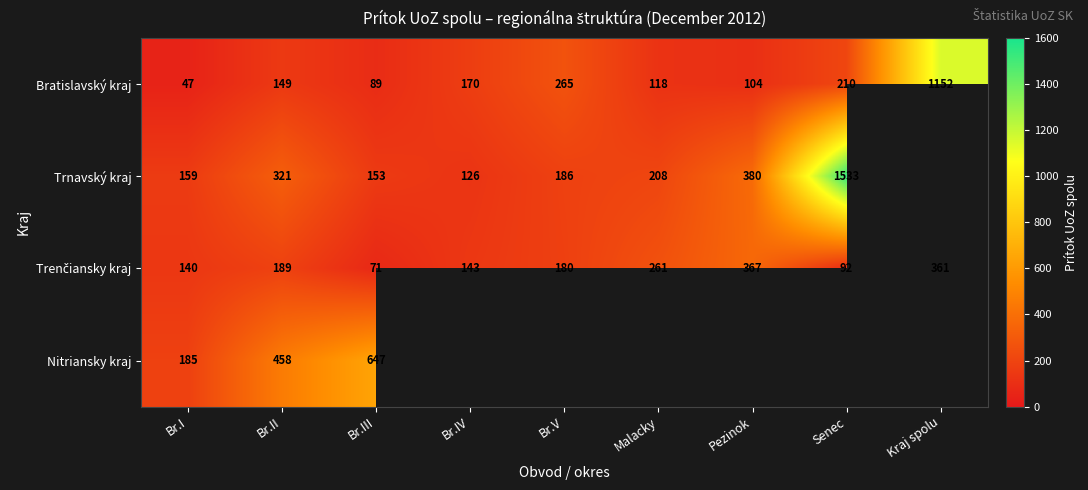

What is the difference between the Bratislavský kraj values at Br.V and Kraj spolu?

887